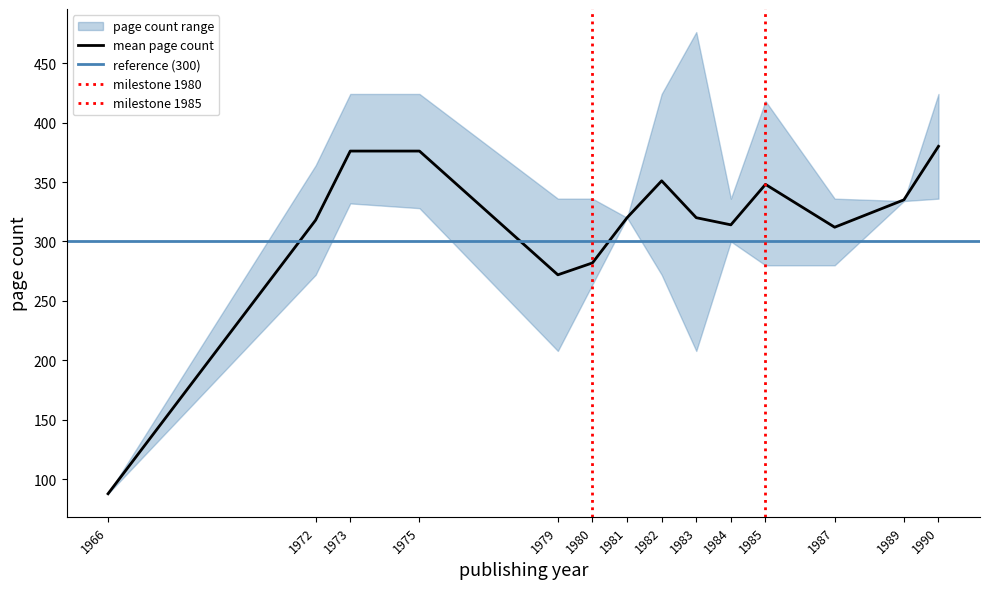

How many values in the mean_pageCount series exceed 320?

6